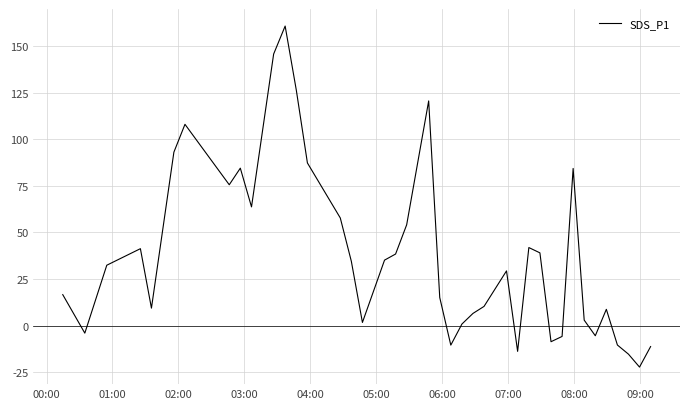

What is the greatest value displayed?

160.6